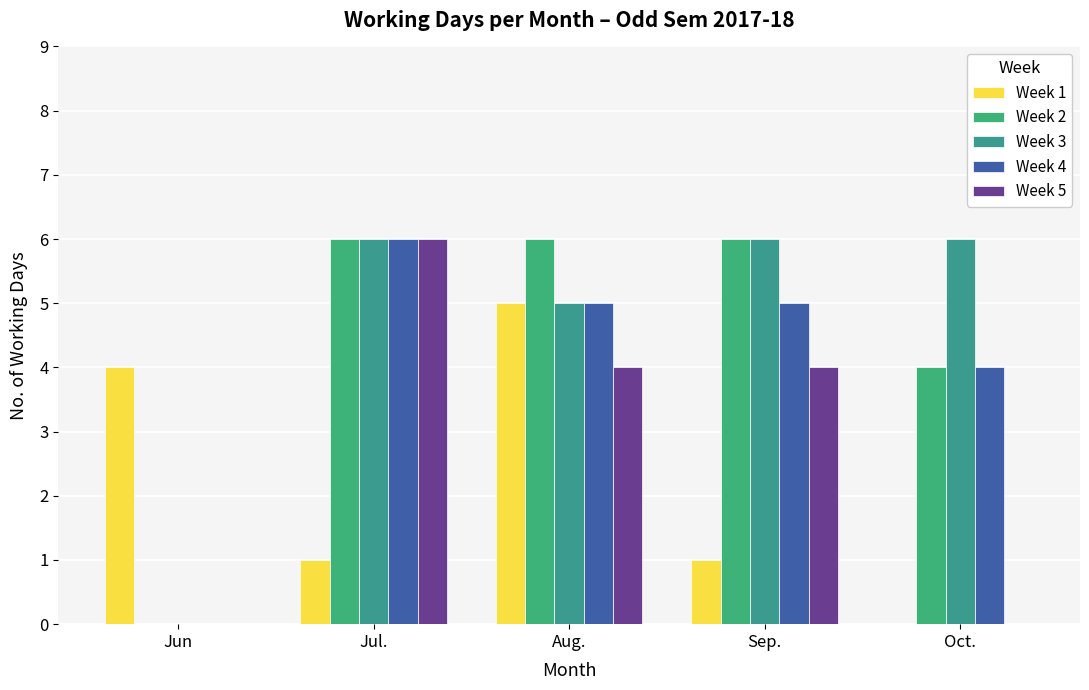

What is the label of the 1st bar from the right?

Oct.